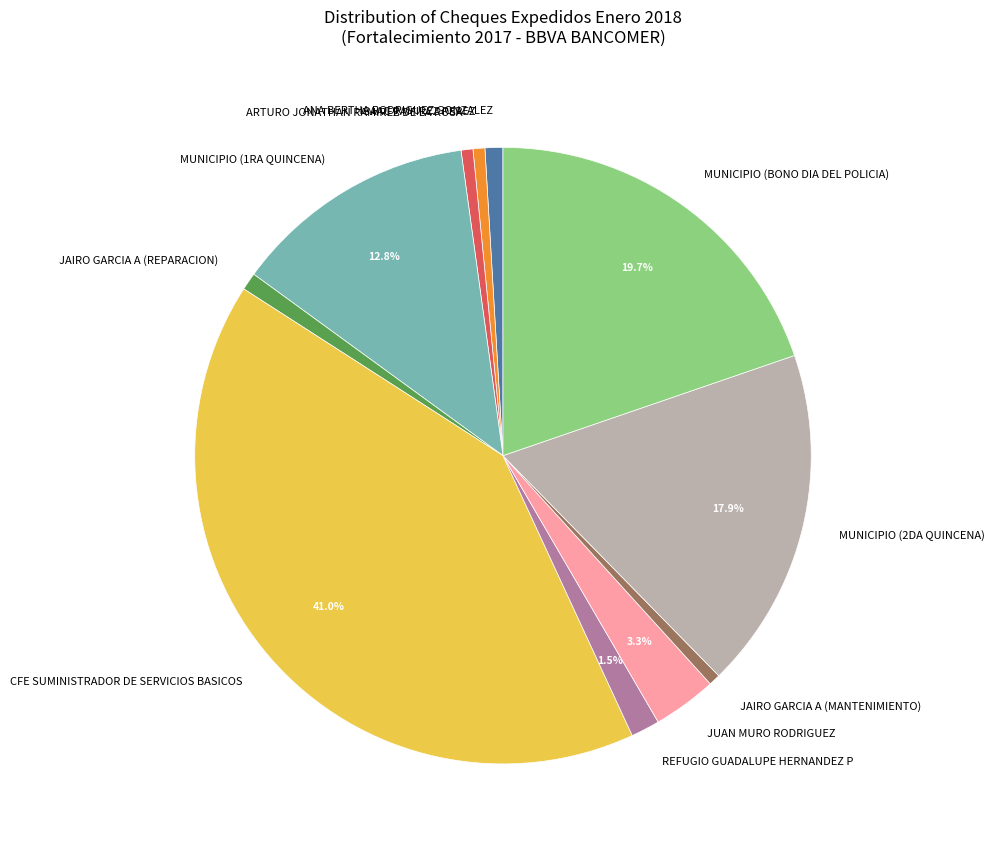

The MUNICIPIO (1RA QUINCENA) slice represents 13% of the pie. True or false?

True